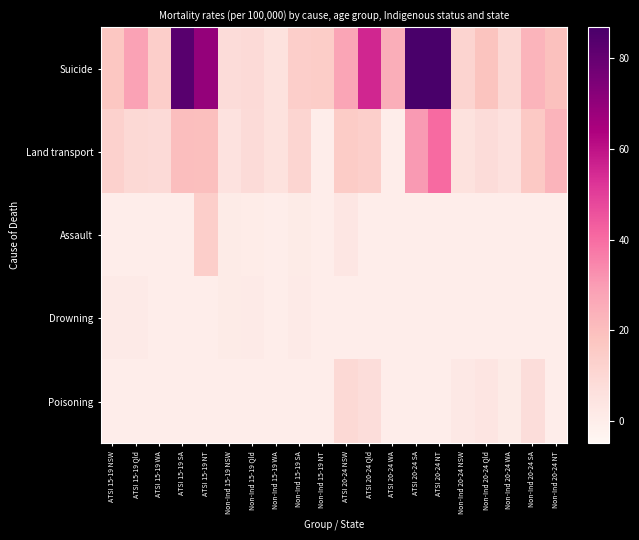

At which category is the sum across all series the highest?

ATSI 20-24 NT